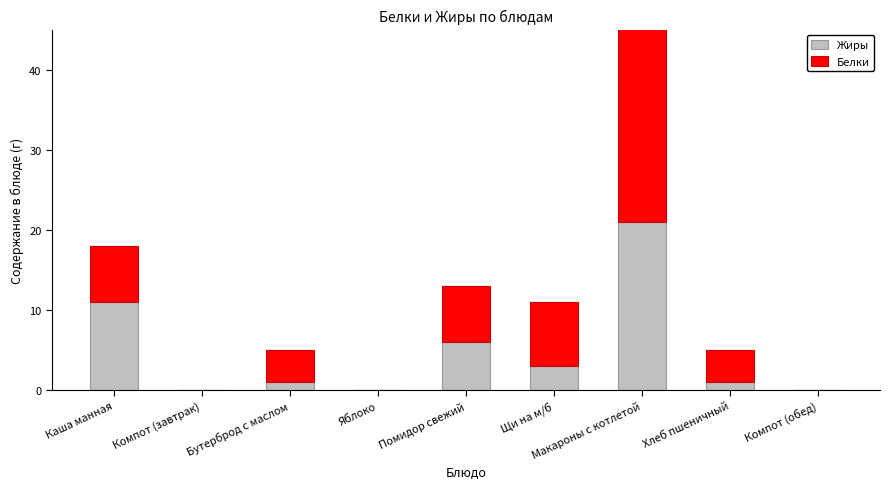

True or false: Белки has a value of 5 at Хлеб пшеничный.

False